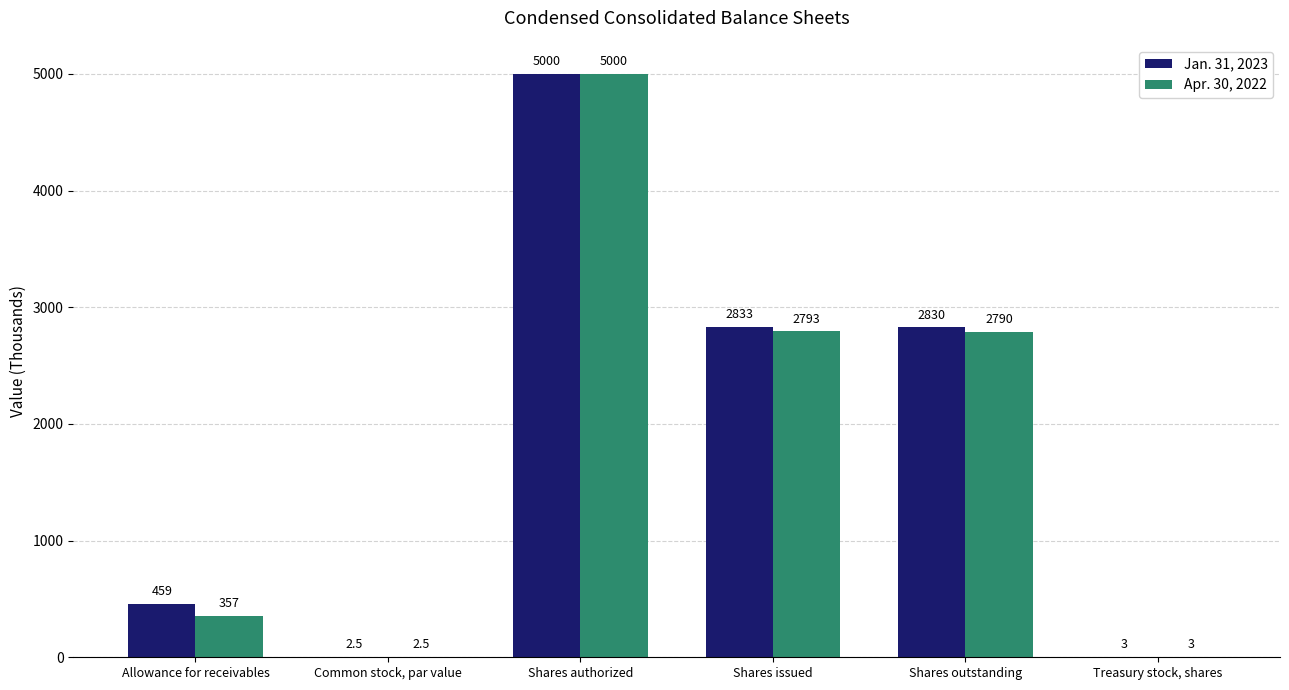

Where is Apr. 30, 2022 nearest to the value 2501?

Shares outstanding